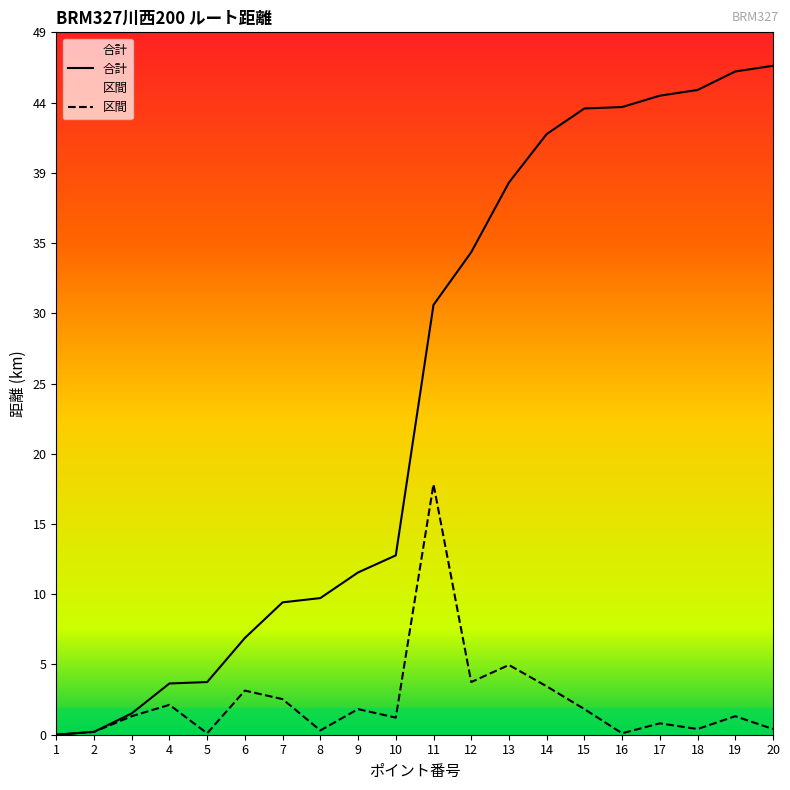

What is the spread (max minus min) of values at 12?

30.2